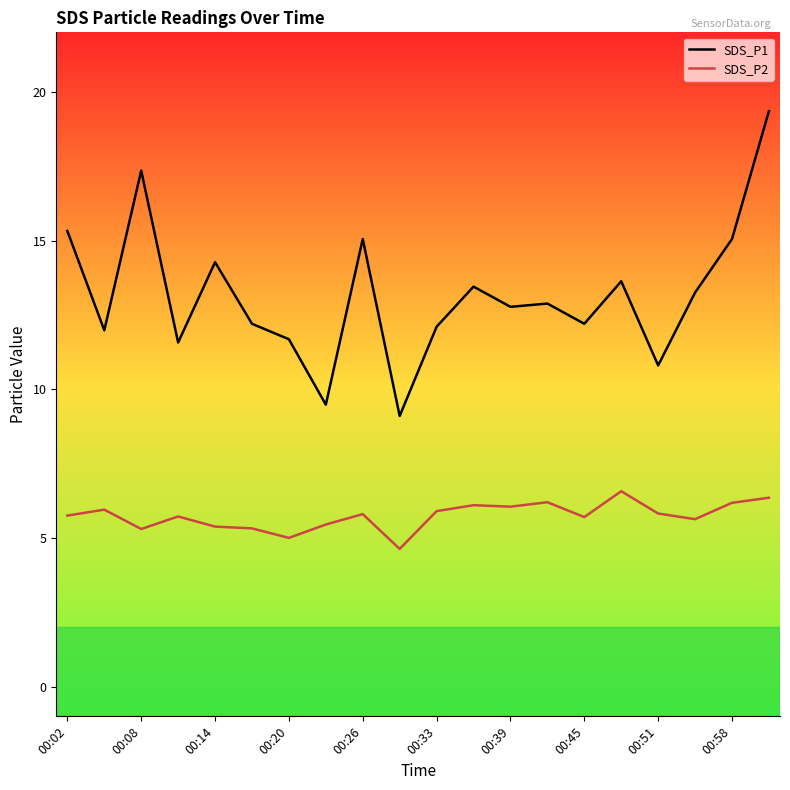

List the series in order of their overall mean, lowest first.

SDS_P2, SDS_P1